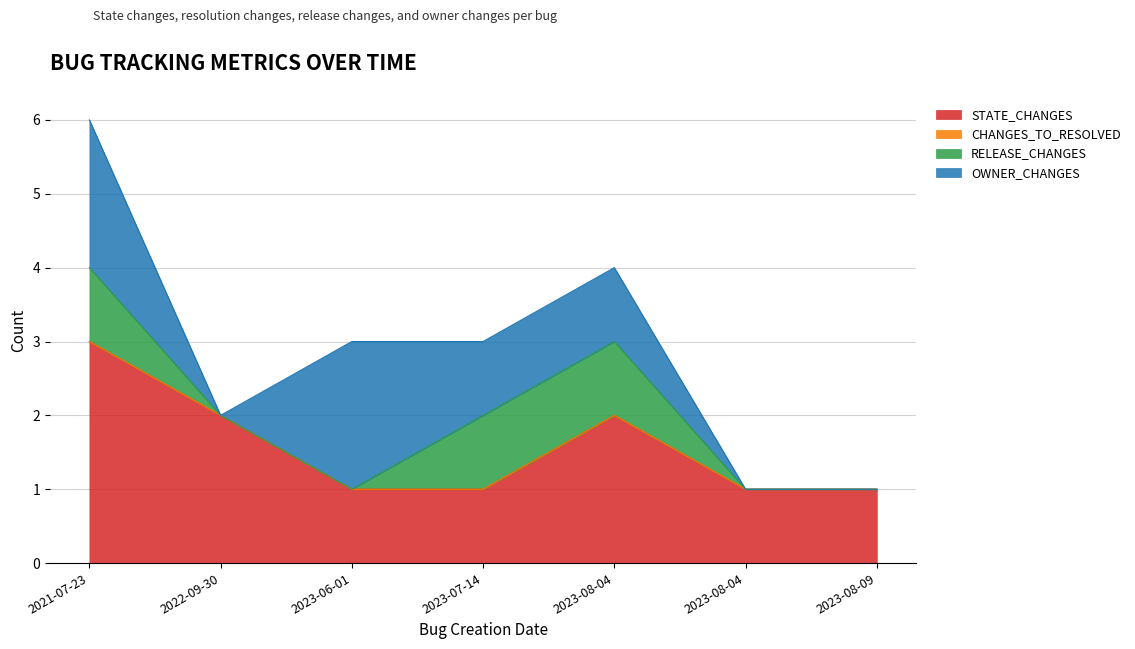

Is it true that STATE_CHANGES equals 1 at 2023-08-09?

True